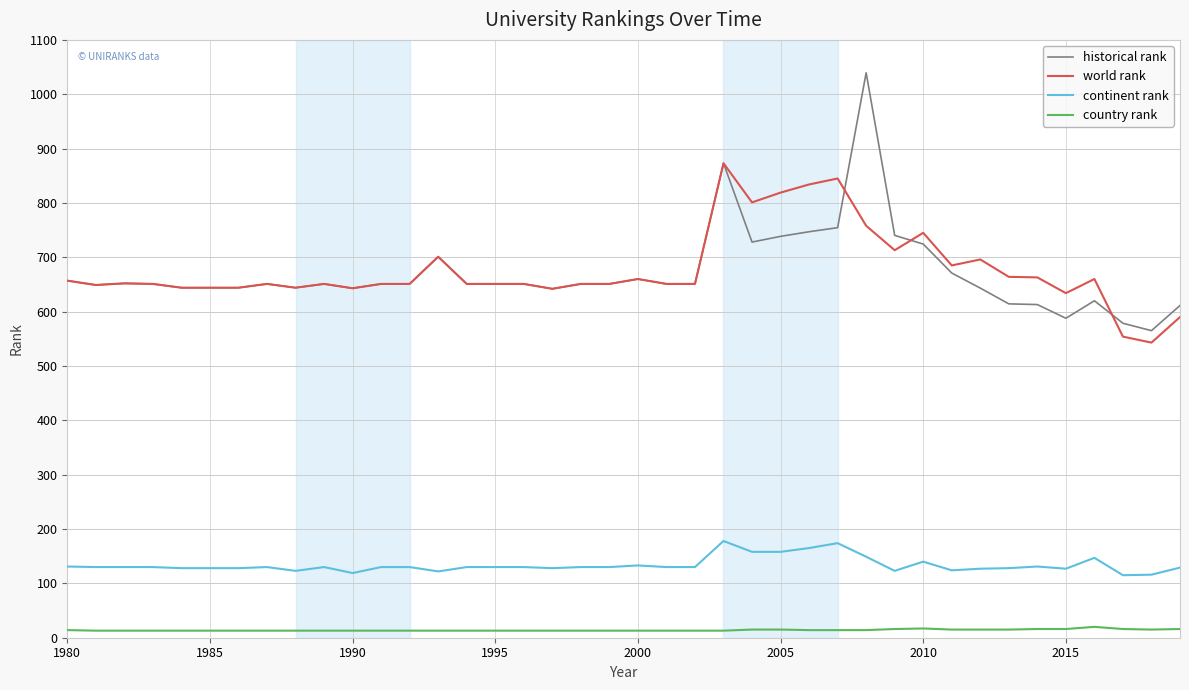

What is the maximum value for continent rank?

178.0